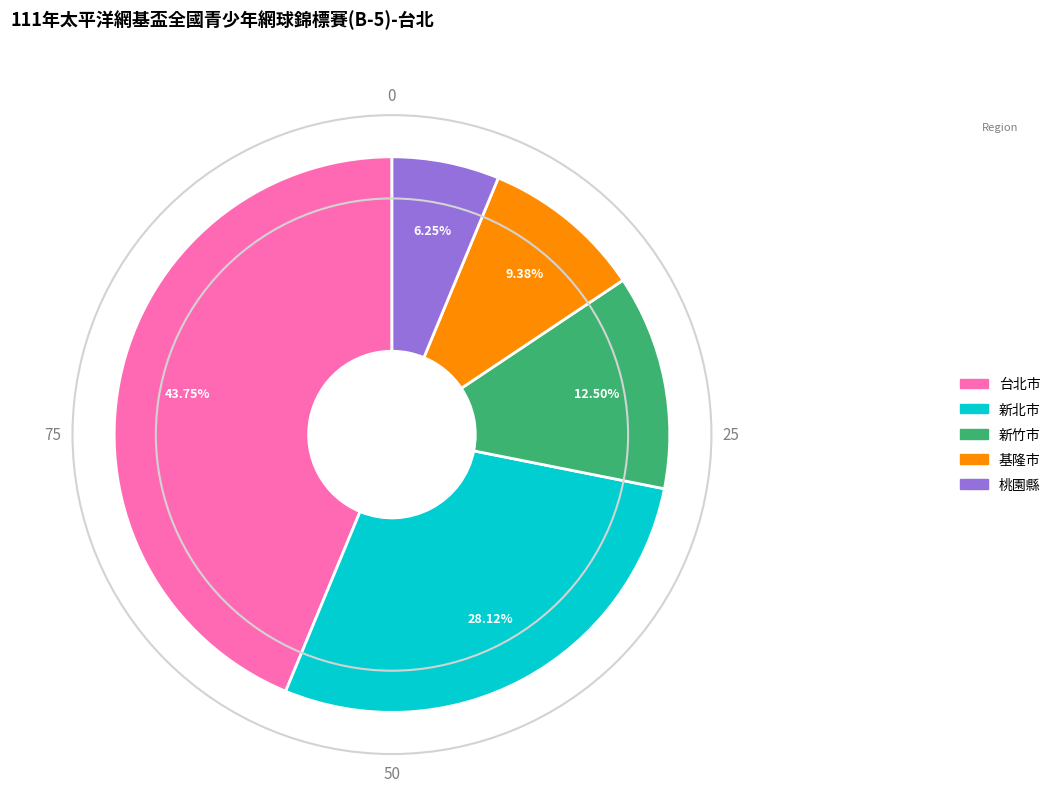

The 桃園縣 slice represents 6% of the pie. True or false?

True